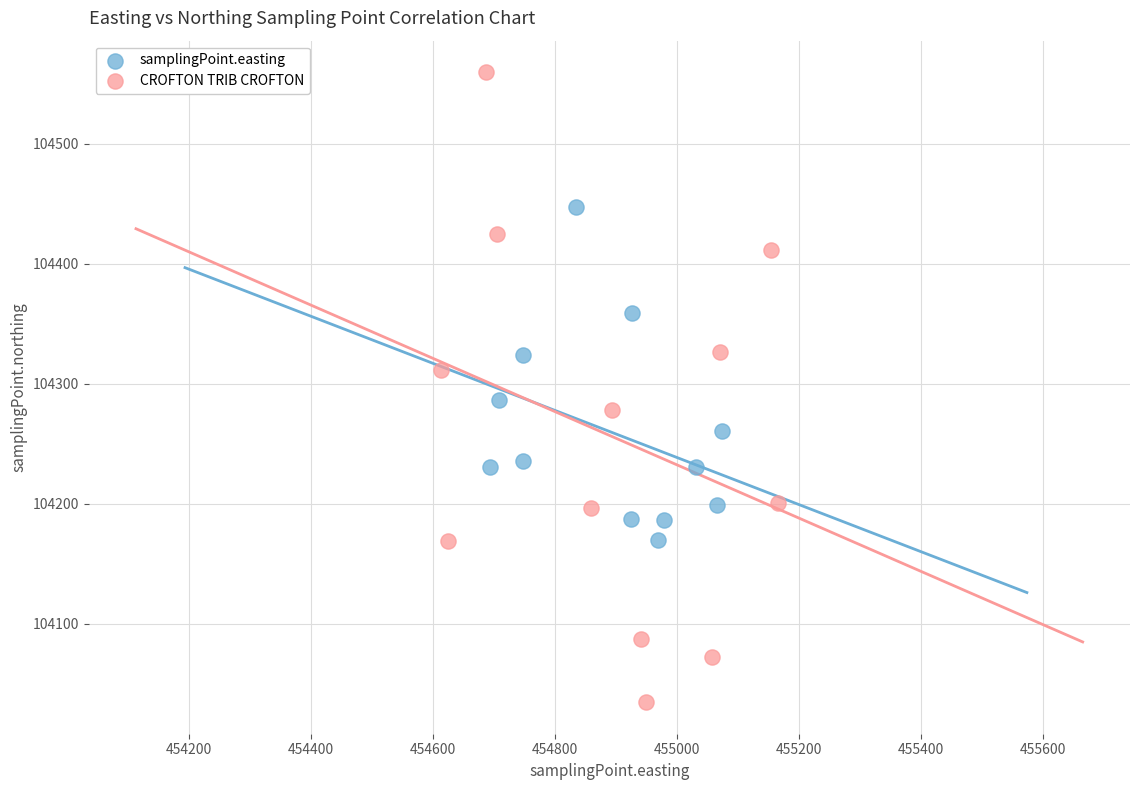

Which series has the largest Y range (max minus min)?

CROFTON TRIB CROFTON